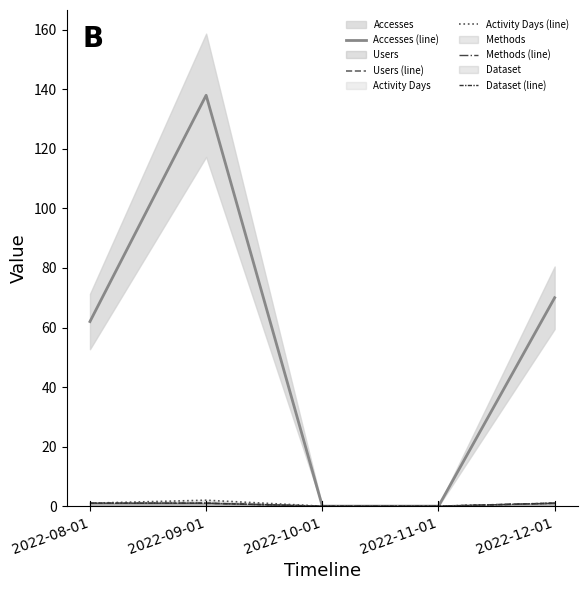

What position from the right is 2022-12-01?

1